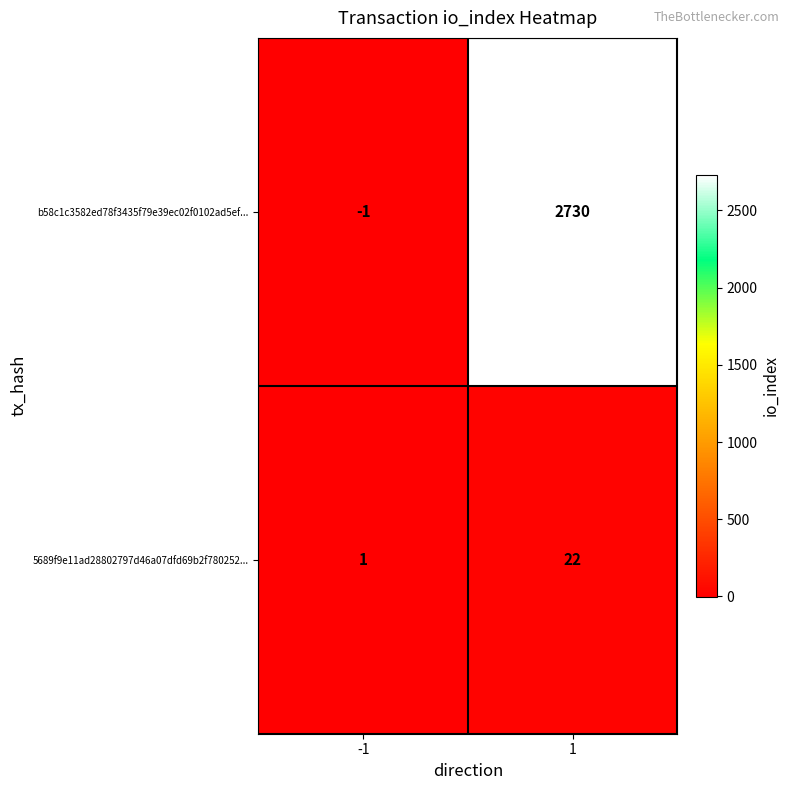

What is the maximum value for 5689f9e11ad28802797d46a07dfd69b2f780252...?

22